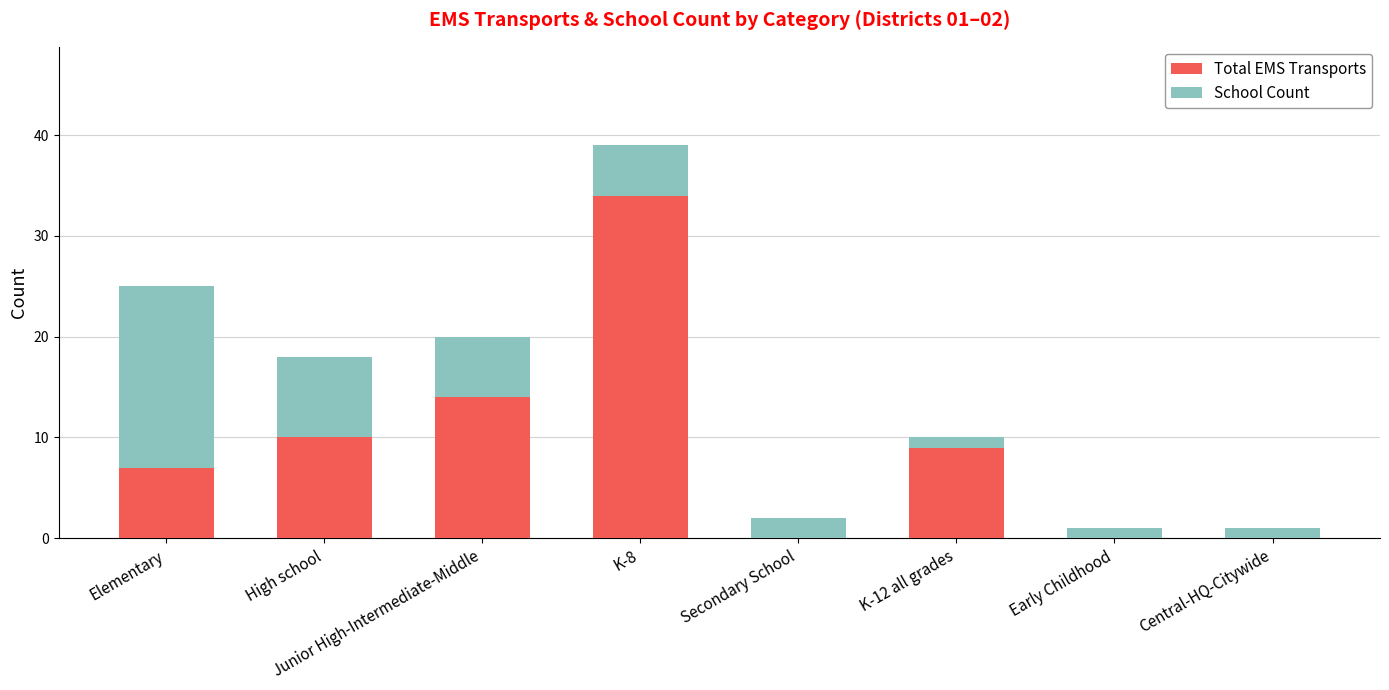

Which category has the highest value in the Total EMS Transports series?

K-8